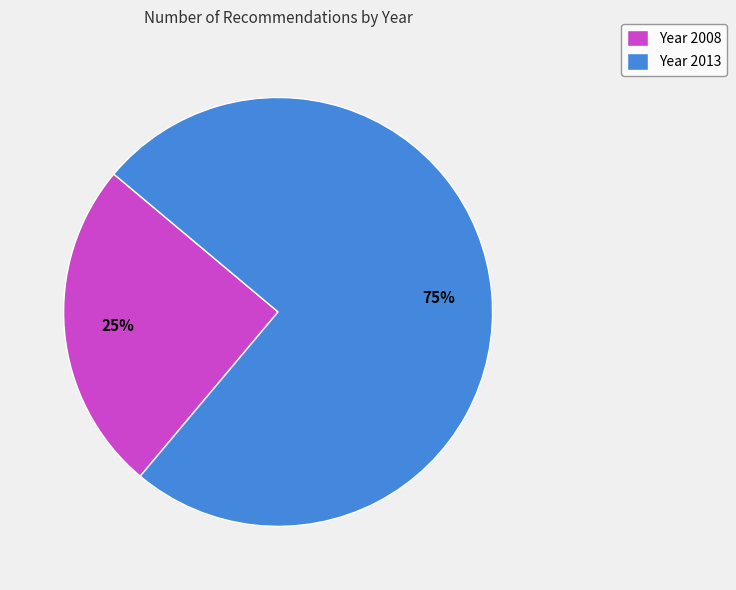

Do Year 2008 and Year 2013 together represent more than half of the pie?

Yes